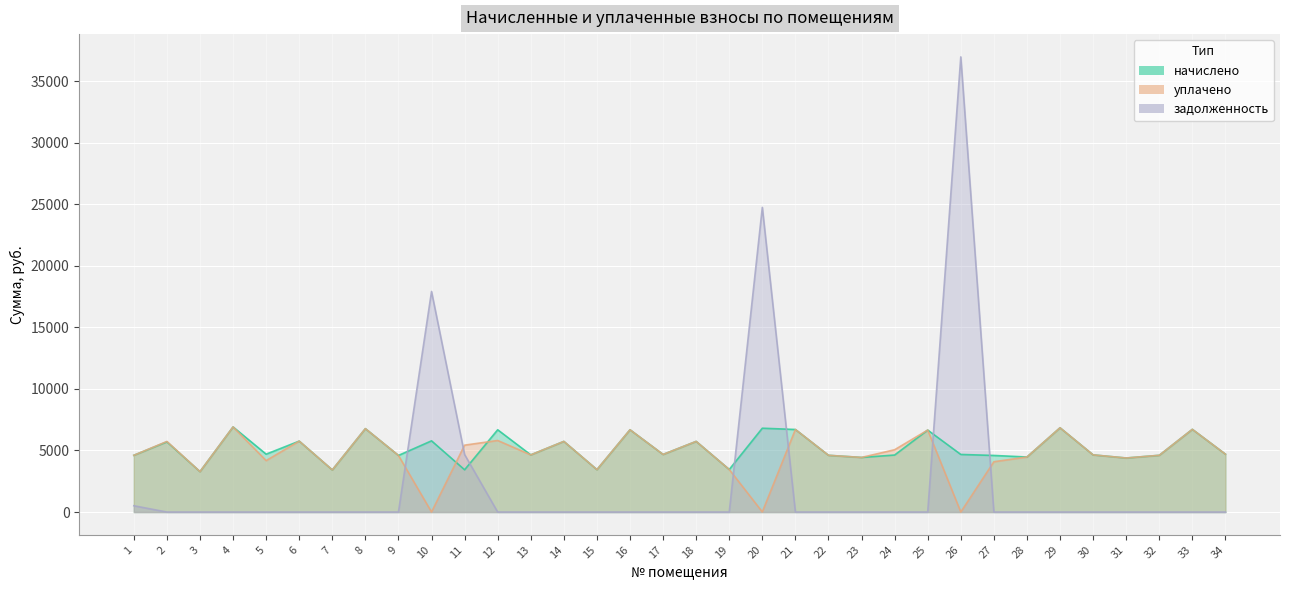

How many intersections are there between уплачено and задолженность?

6